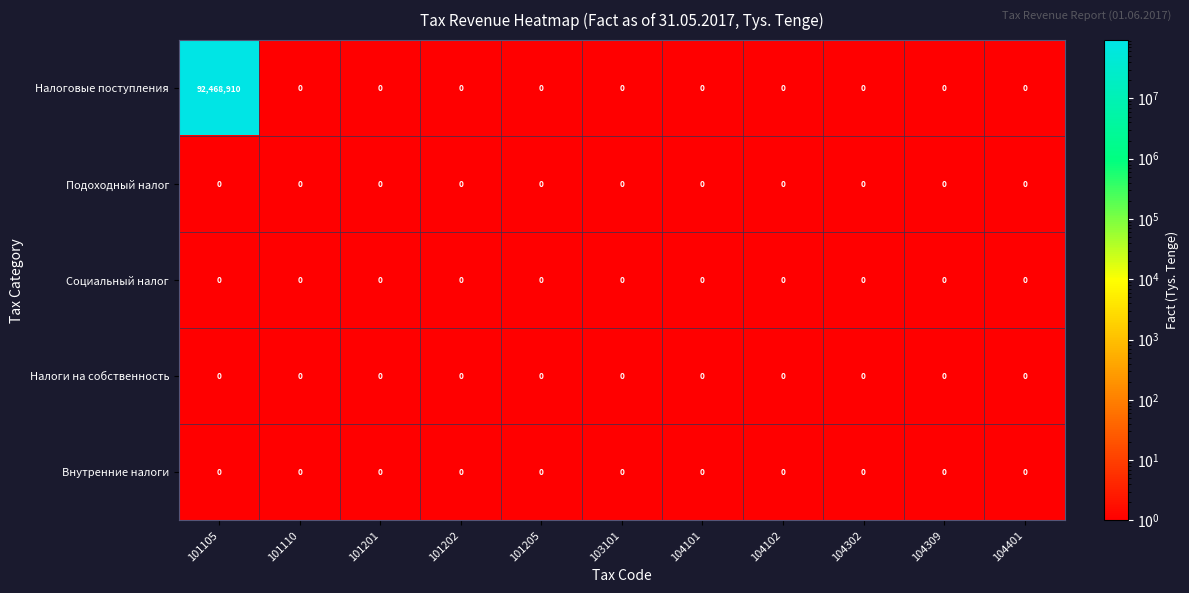

What is the average value of the Hалоговые поступления series?

8406265